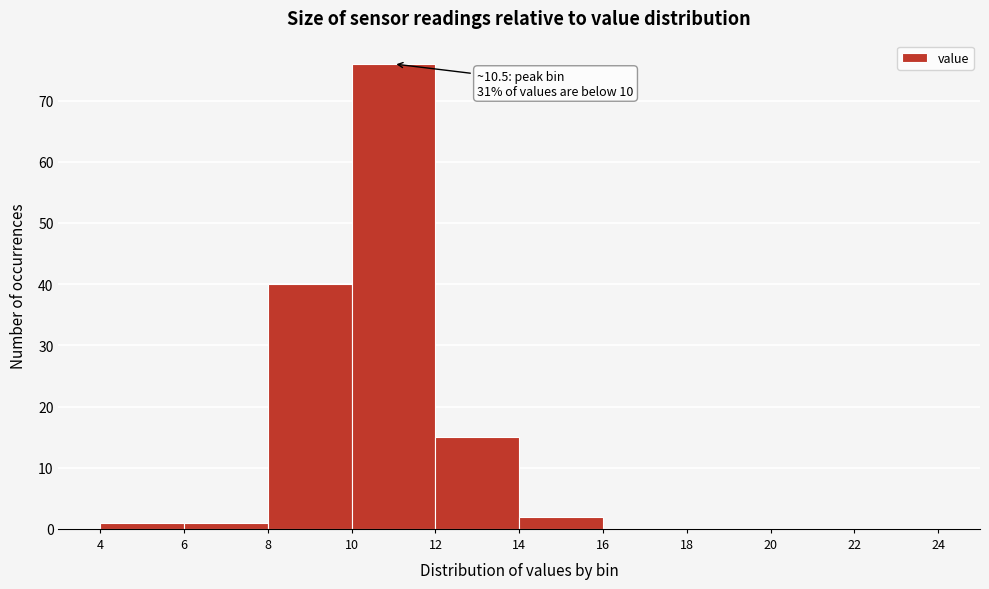

Which range on the x-axis has the tallest bar?

10 to 12